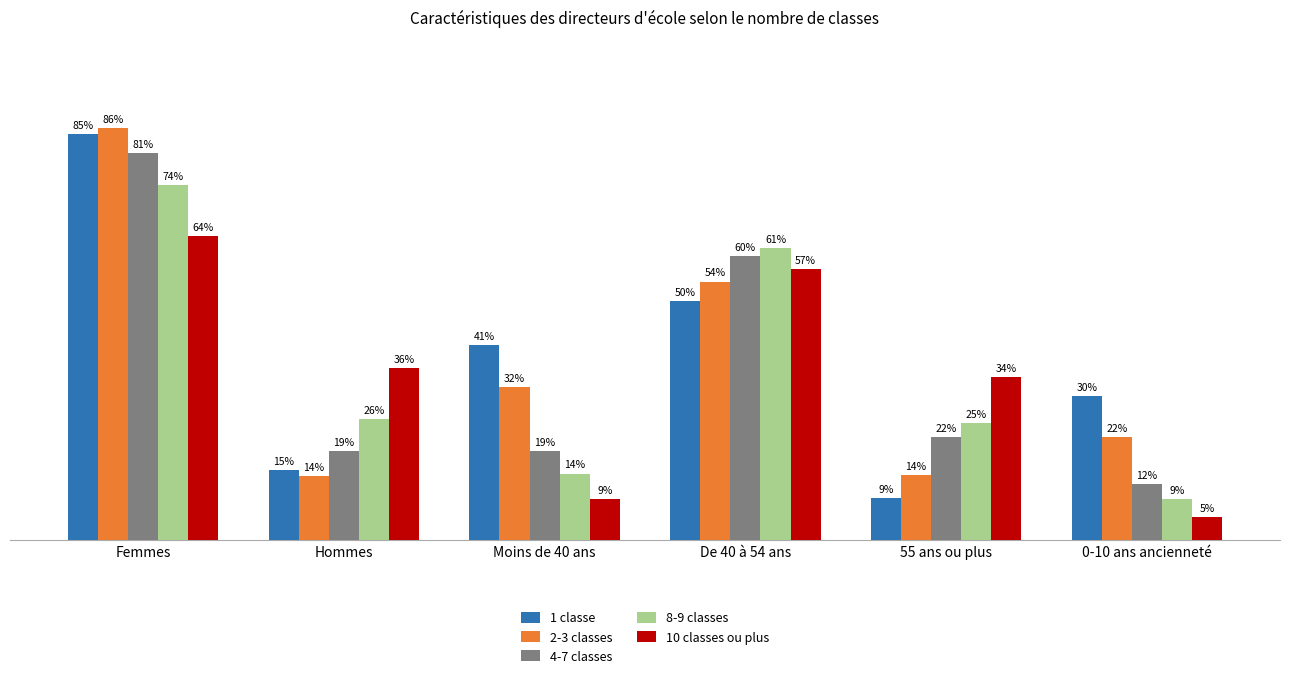

Does the chart contain stacked bars?

No